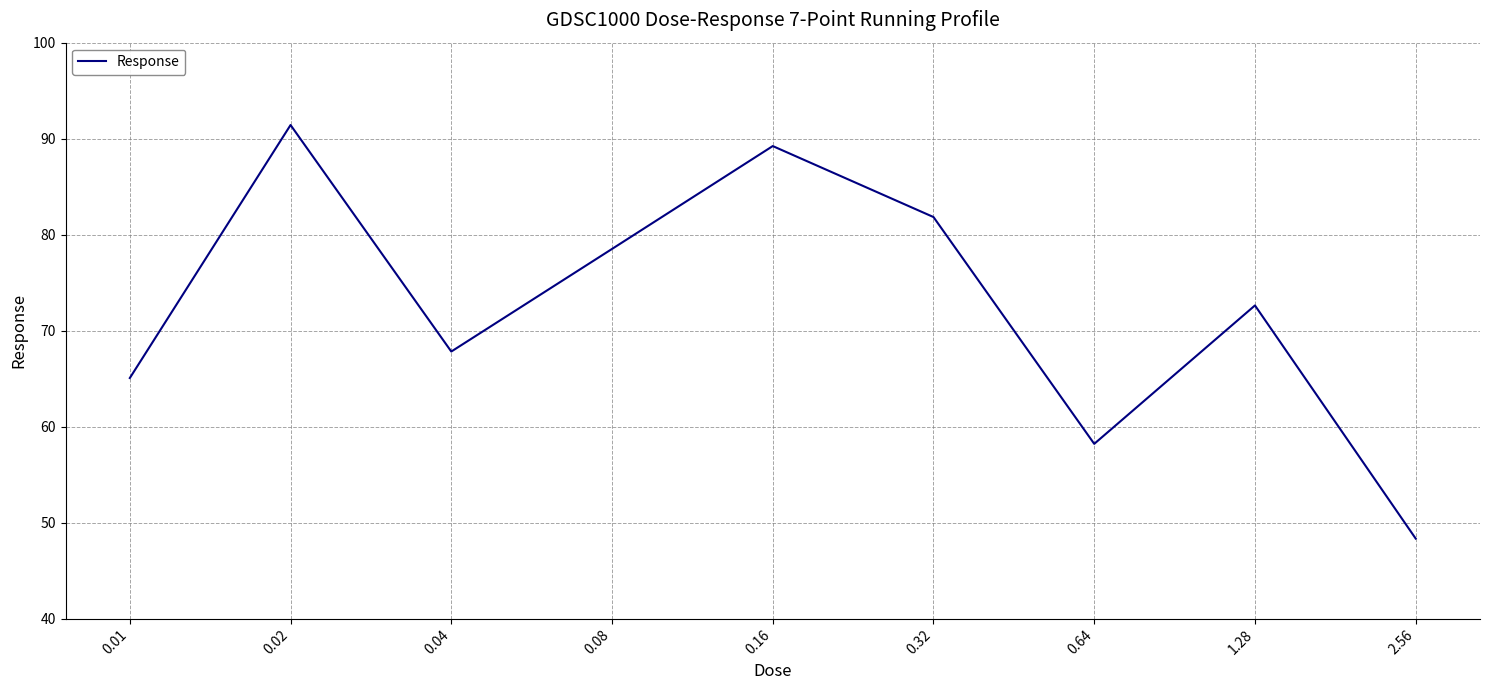

Where does the data first go above 72?

0.02